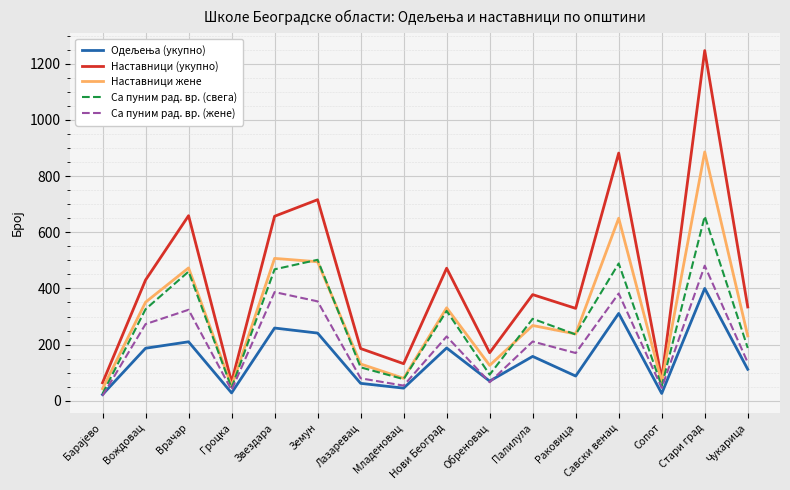

In Са пуним рад. вр. (свега), how many points are higher than both neighbors (excluding endpoints)?

6